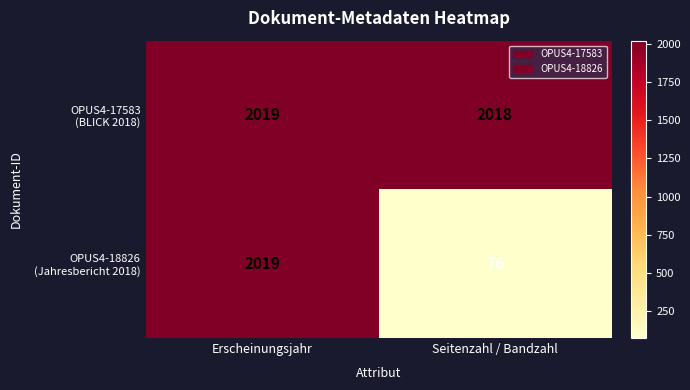

Which category has the lowest value across all series?

Seitenzahl / Bandzahl